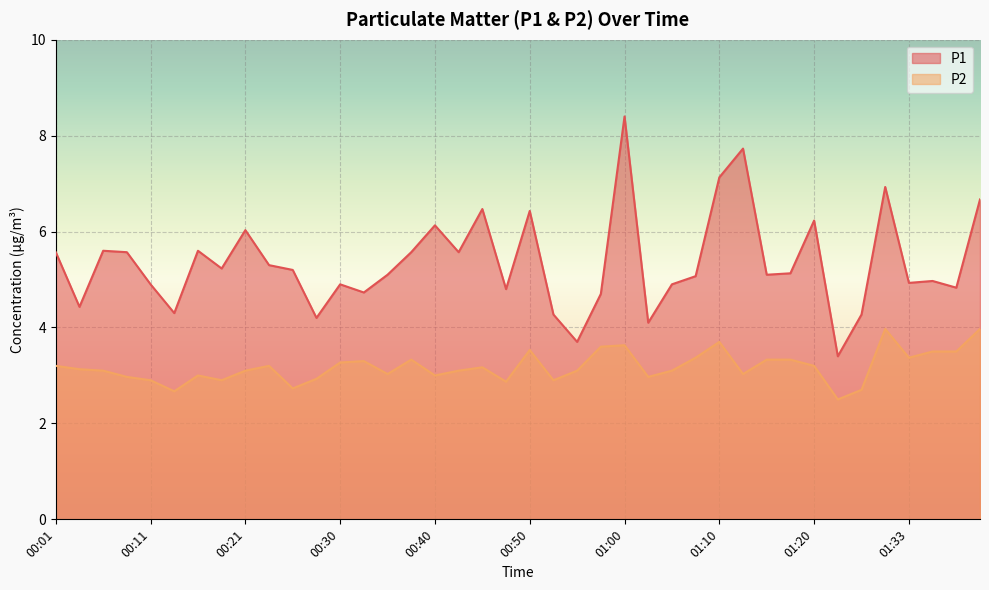

At how many categories does at least one series exceed 4?

38